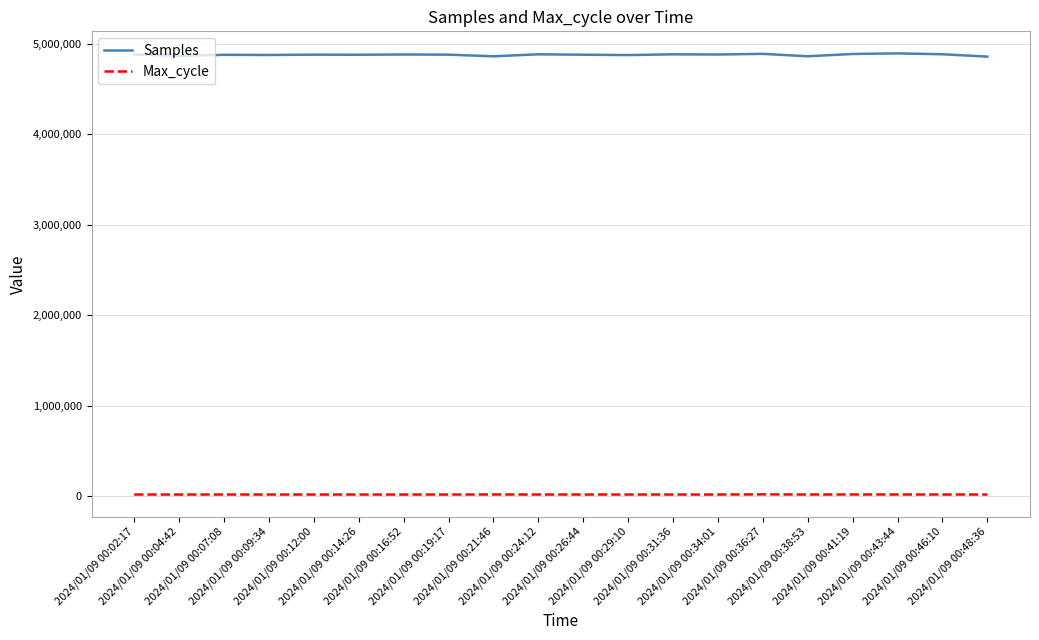

True or false: Max_cycle and Samples cross at least once.

False